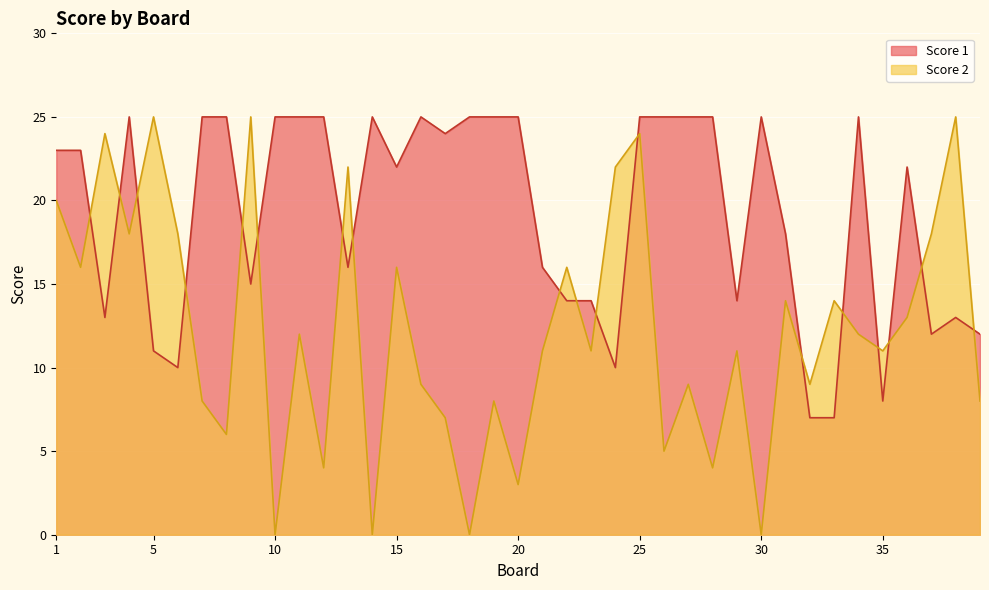

What is the difference between the maximum and minimum values in the Score 1 series?

18